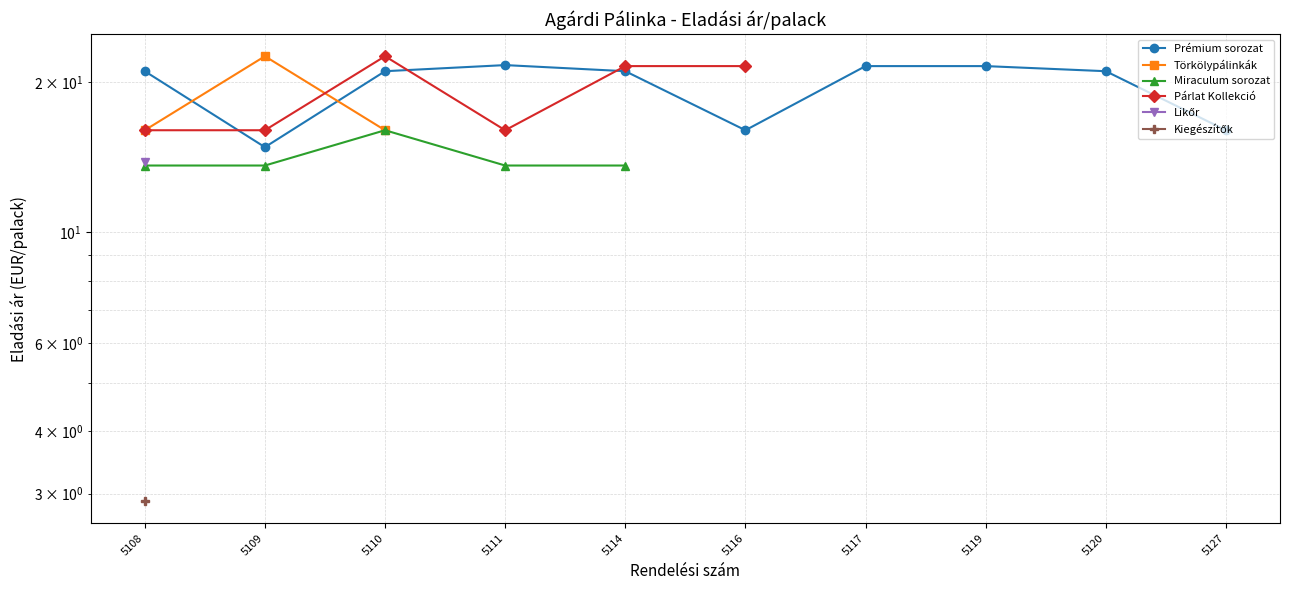

Between 5114 and 5120, which series saw the biggest shift?

Prémium sorozat